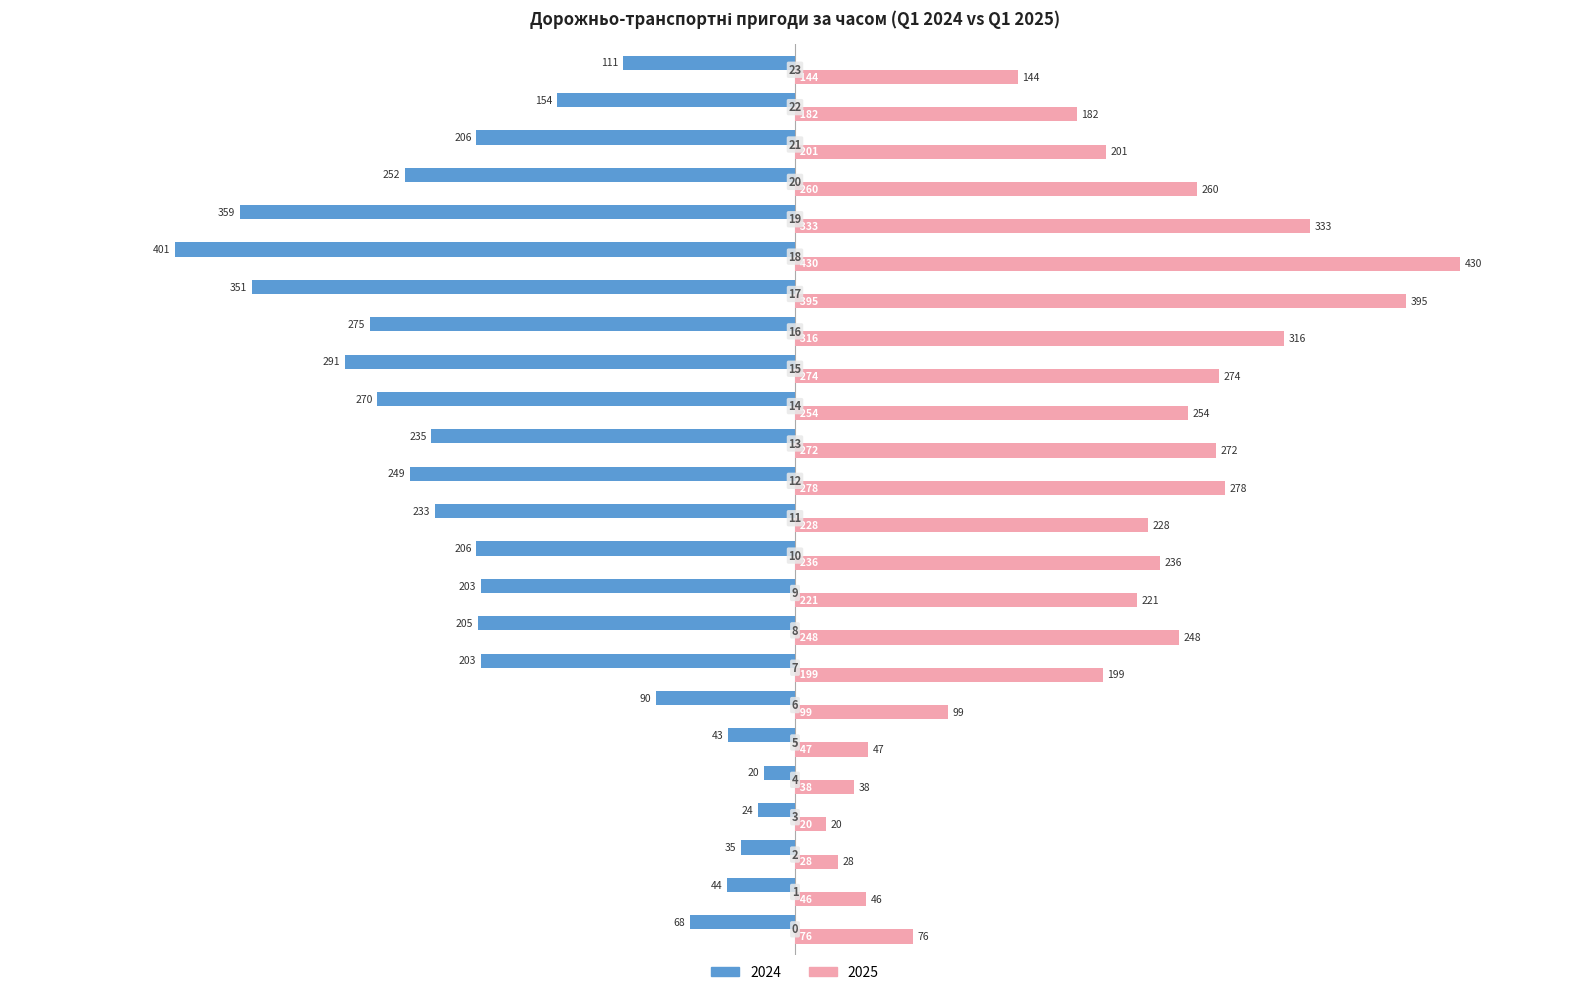

What are all the series names shown in the legend?

2024, 2025